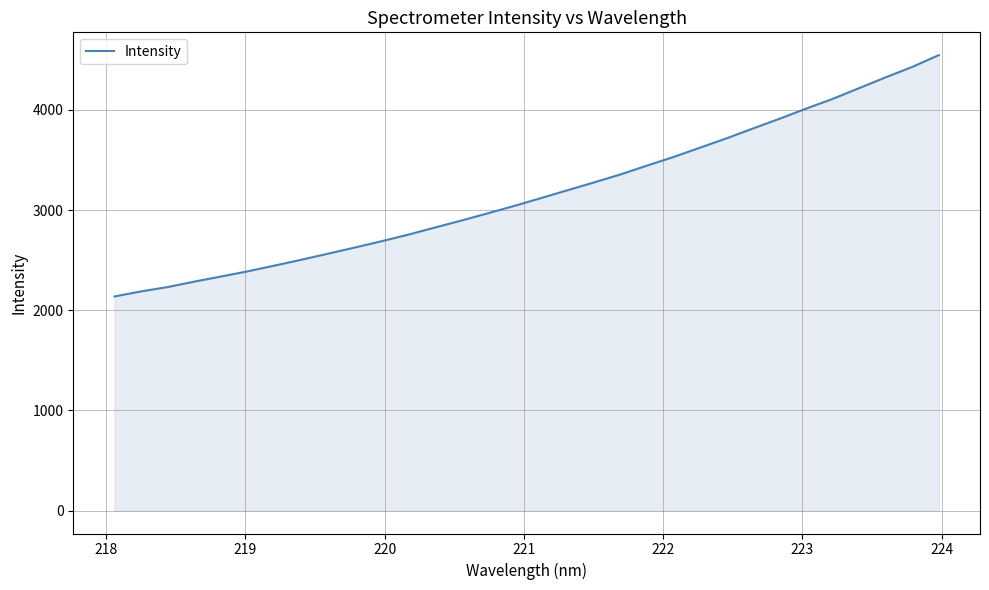

Does the chart have visible grid lines?

Yes